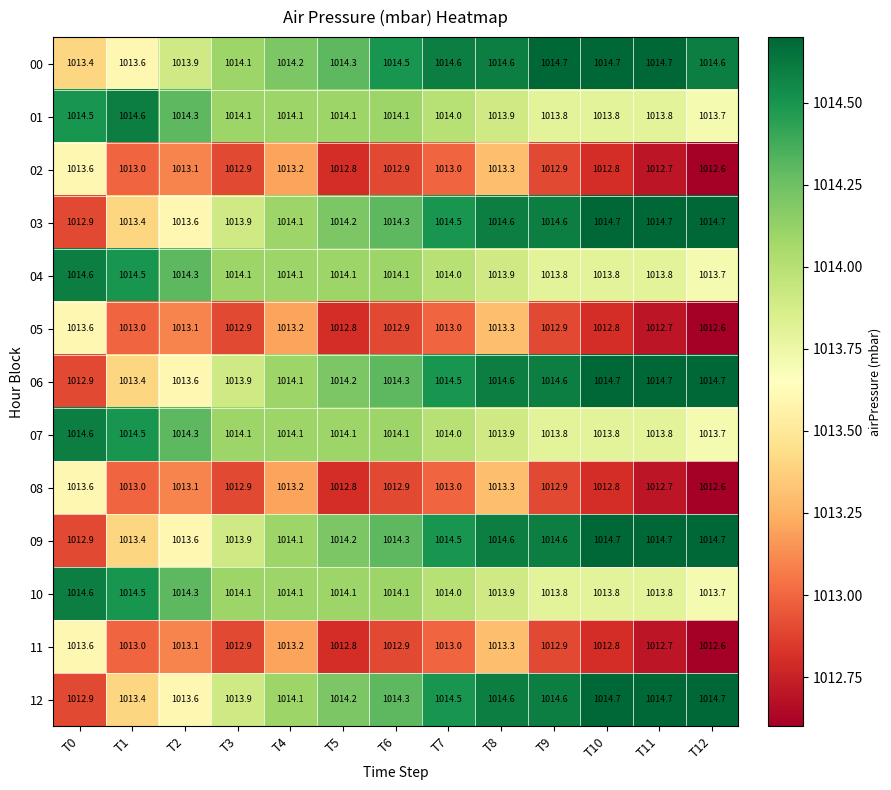

The value of 07 at T9 is 1013.8. True or false?

True